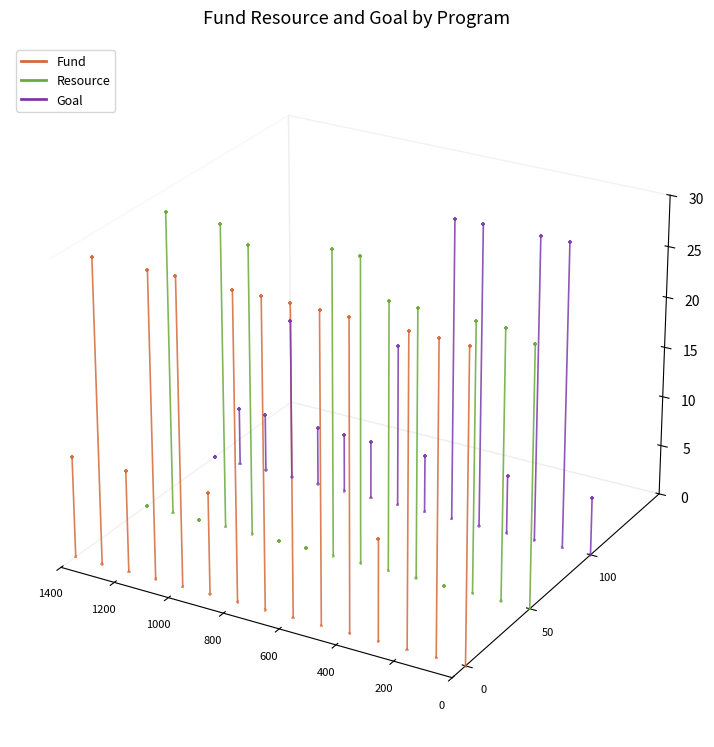

What are all the series names shown in the legend?

Fund, Resource, Goal